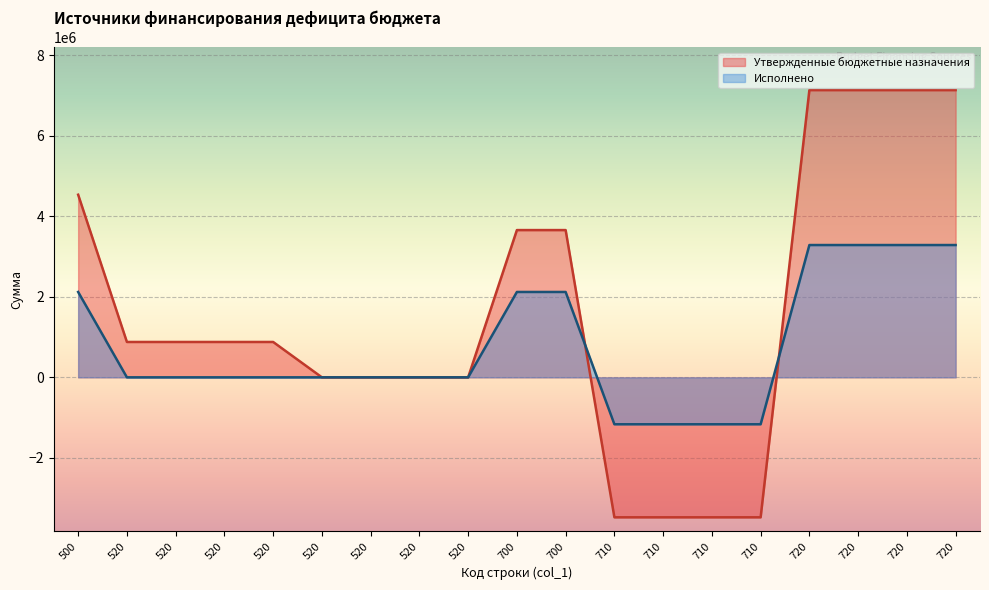

Rank the series by their maximum value, from highest to lowest.

Утвержденные бюджетные назначения, Исполнено